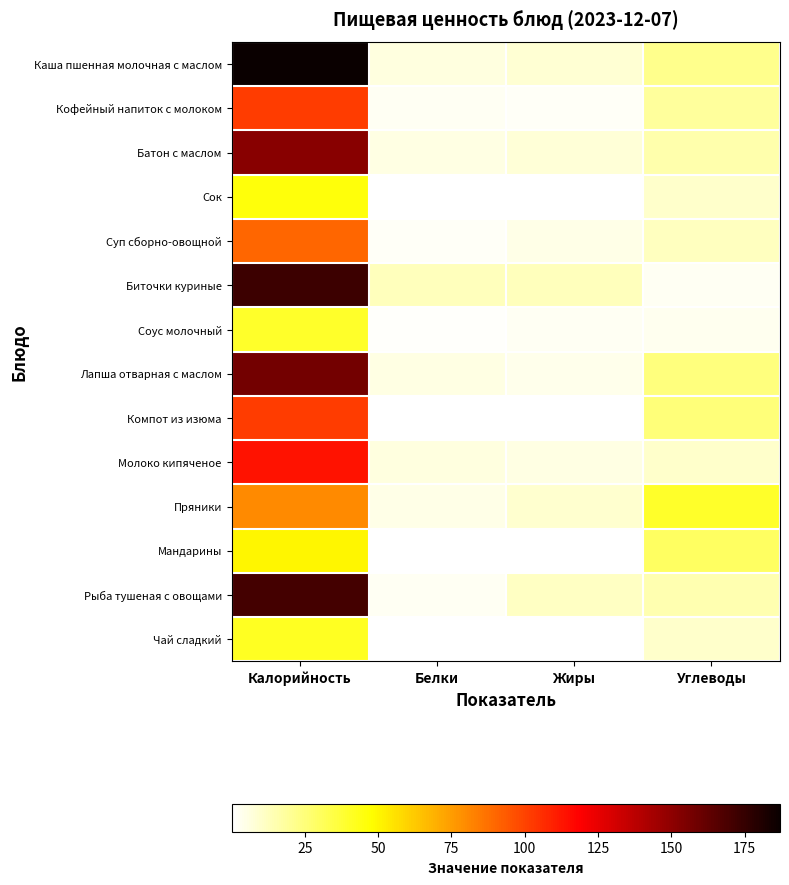

Reading left to right, list all the values displayed in this chart.

Каша пшенная молочная с маслом: Калорийность=187.0	Белки=6.3	Жиры=8.5	Углеводы=21.9
Кофейный напиток с молоком: Калорийность=102.0	Белки=2.6	Жиры=1.8	Углеводы=18.8
Батон с маслом: Калорийность=151.3	Белки=5.2	Жиры=7.5	Углеводы=15.8
Сок: Калорийность=46.0	Белки=0.5	Жиры=0.1	Углеводы=10.1
Суп сборно-овощной: Калорийность=90.0	Белки=2.2	Жиры=4.4	Углеводы=12.4
Биточки куриные: Калорийность=173.0	Белки=12.8	Жиры=12.6	Углеводы=2.5
Соус молочный: Калорийность=39.9	Белки=0.8	Жиры=2.8	Углеводы=3.0
Лапша отварная с маслом: Калорийность=157.2	Белки=5.1	Жиры=4.2	Углеводы=24.6
Компот из изюма: Калорийность=101.7	Белки=0.4	Жиры=0.0	Углеводы=24.9
Молоко кипяченое: Калорийность=113.3	Белки=6.1	Жиры=5.4	Углеводы=10.0
Пряники: Калорийность=79.9	Белки=4.9	Жиры=9.2	Углеводы=40.0
Мандарины: Калорийность=50.2	Белки=0.1	Жиры=0.1	Углеводы=29.5
Рыба тушеная с овощами: Калорийность=170.6	Белки=2.5	Жиры=11.1	Углеводы=15.1
Чай сладкий: Калорийность=41.0	Белки=0.1	Жиры=0.0	Углеводы=10.2